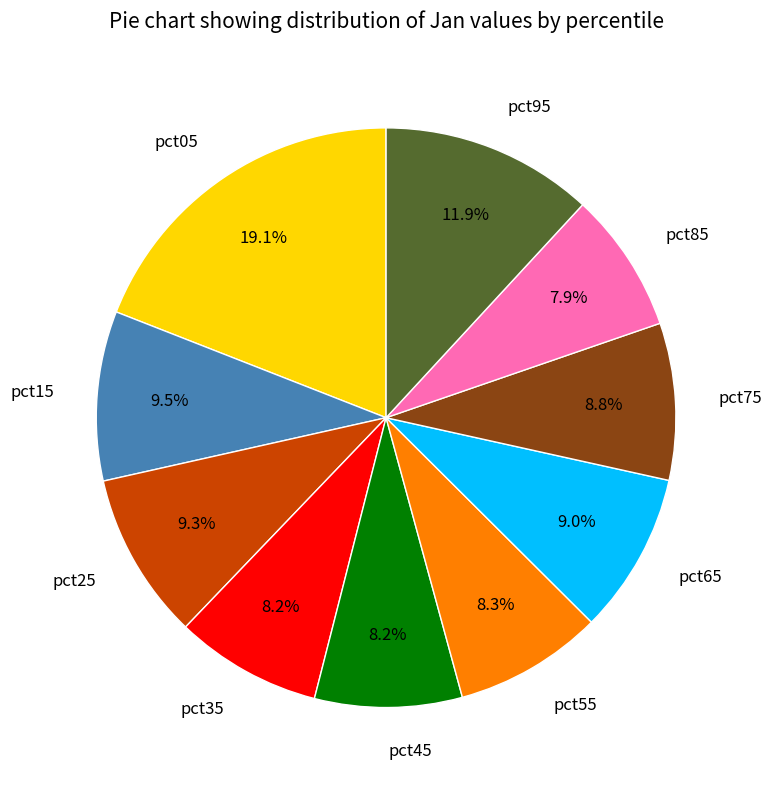

Do pct55 and pct35 together represent more than half of the pie?

No